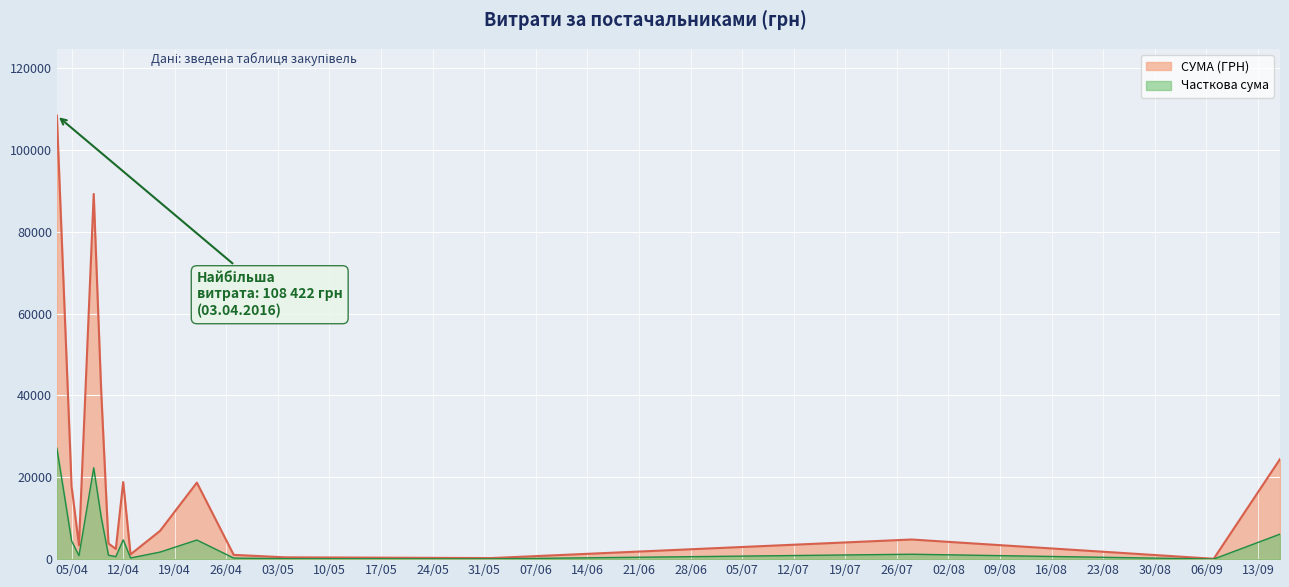

What is the average value?

9041.1